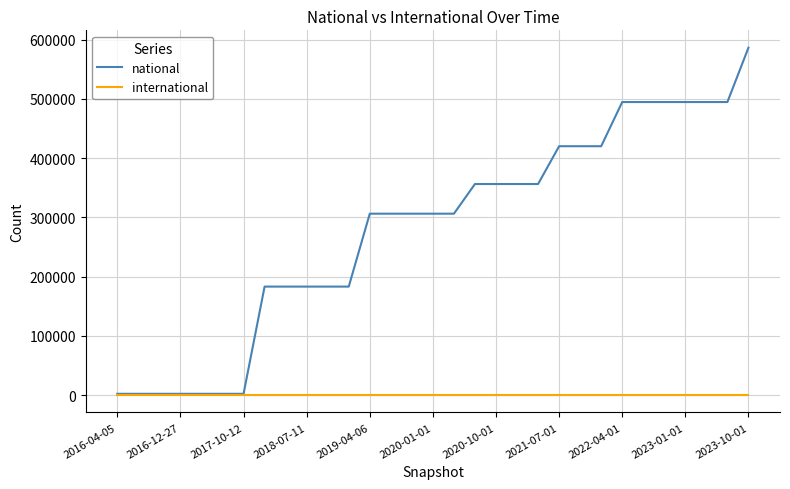

Which series has the widest spread of values?

national